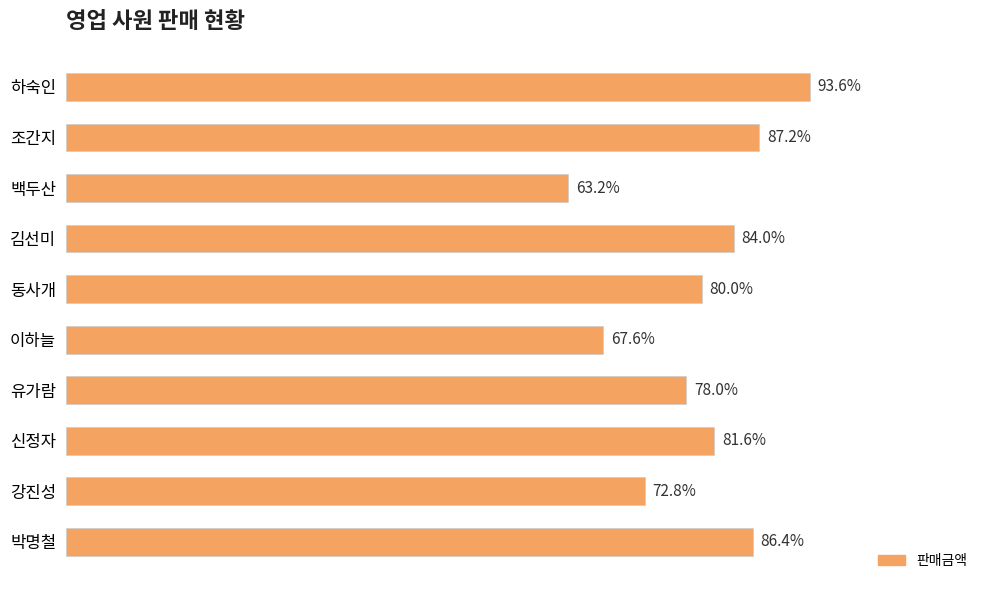

List the labels in order of value, smallest first.

백두산, 이하늘, 강진성, 유가람, 동사개, 신정자, 김선미, 박명철, 조간지, 하숙인